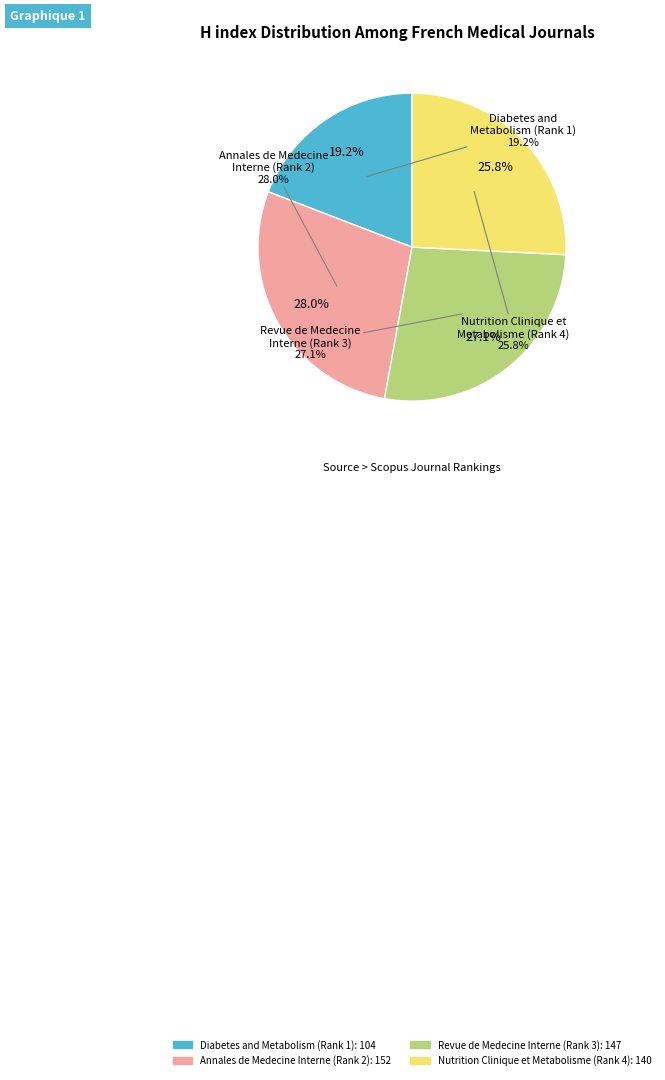

Which slice is the largest?

Annales de Medecine Interne (Rank 2)